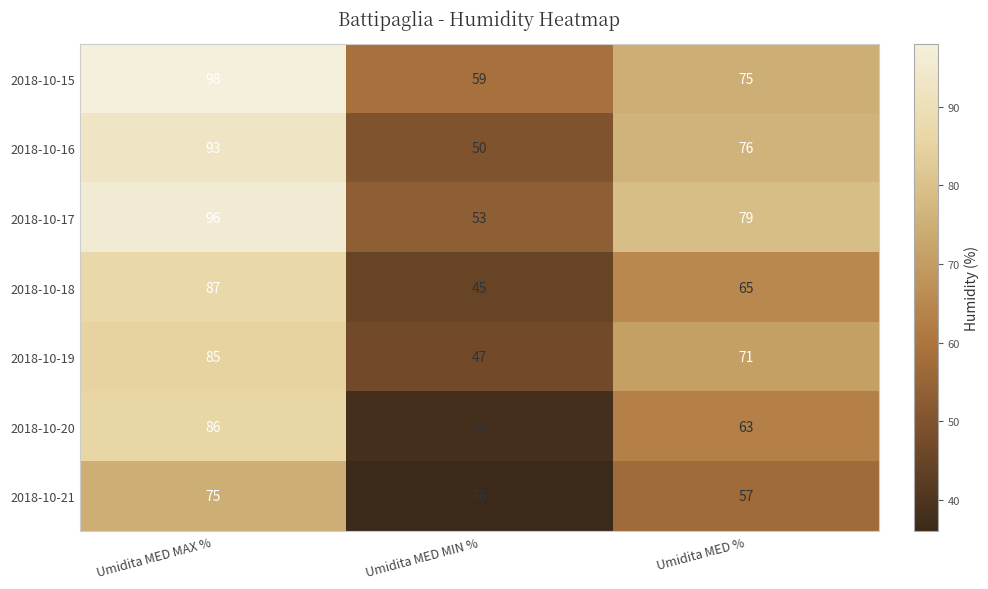

What is the average value of the 2018-10-15 series?

77